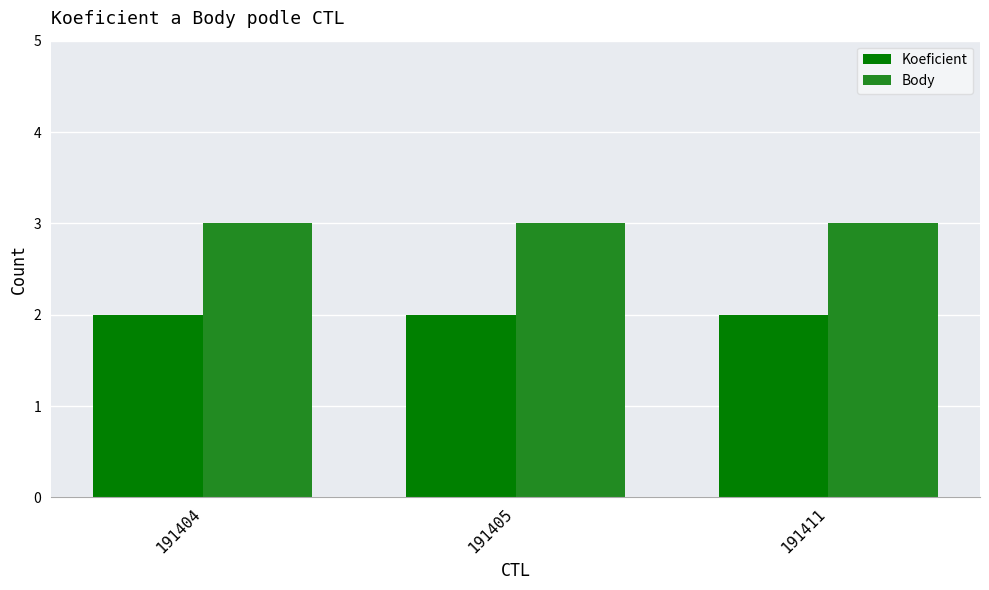

Reading left to right, transcribe all the data shown in this chart.

Koeficient: 2	2	2
Body: 3	3	3